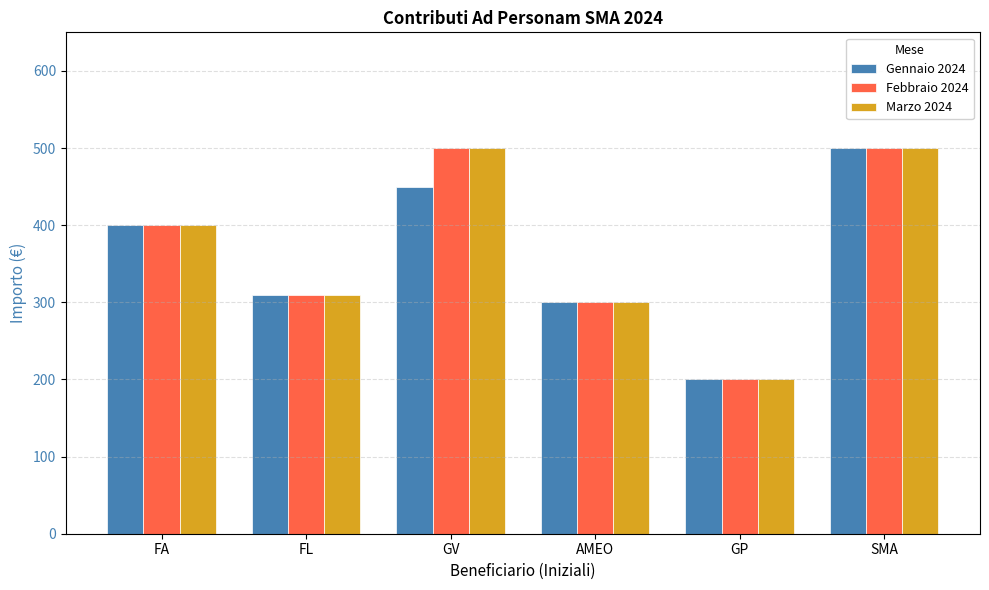

Reading left to right, list all the values displayed in this chart.

Gennaio 2024: FA=400	FL=310	GV=450	AMEO=300	GP=200	SMA=500
Febbraio 2024: FA=400	FL=310	GV=500	AMEO=300	GP=200	SMA=500
Marzo 2024: FA=400	FL=310	GV=500	AMEO=300	GP=200	SMA=500